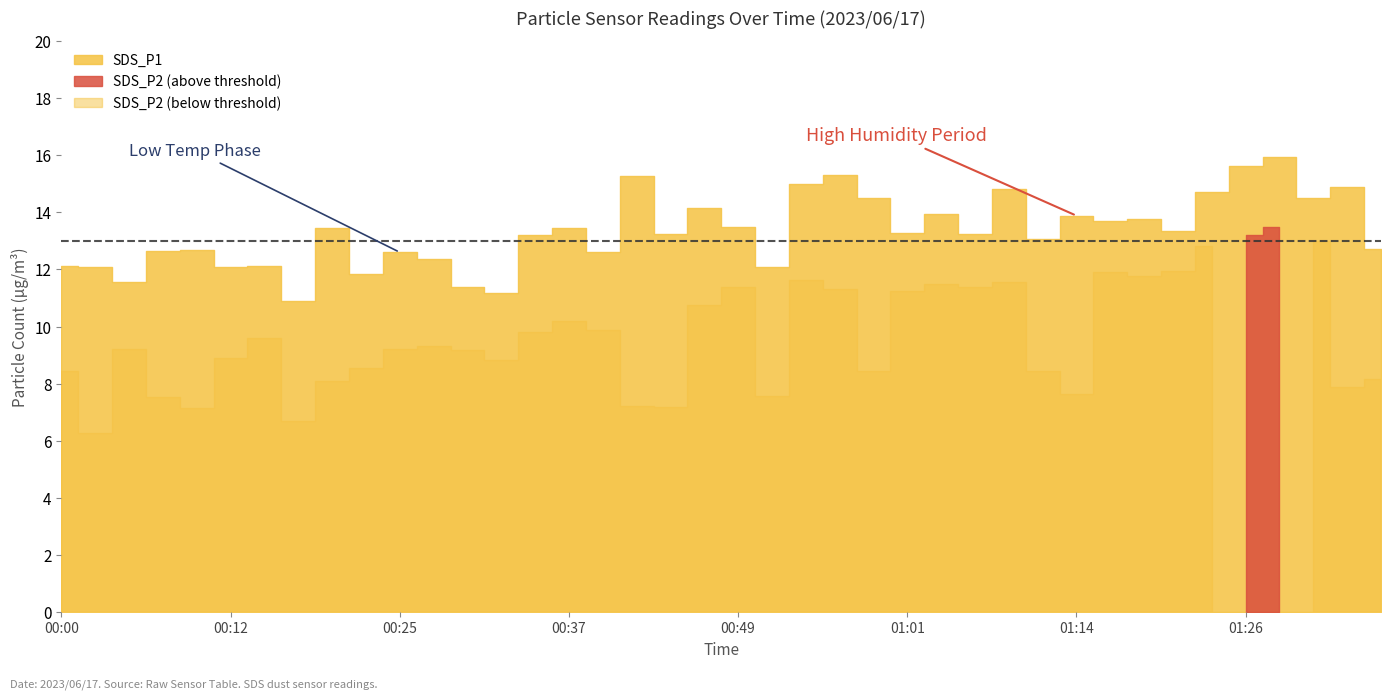

The value of SDS_P2 at 01:29 is 13.5. True or false?

True